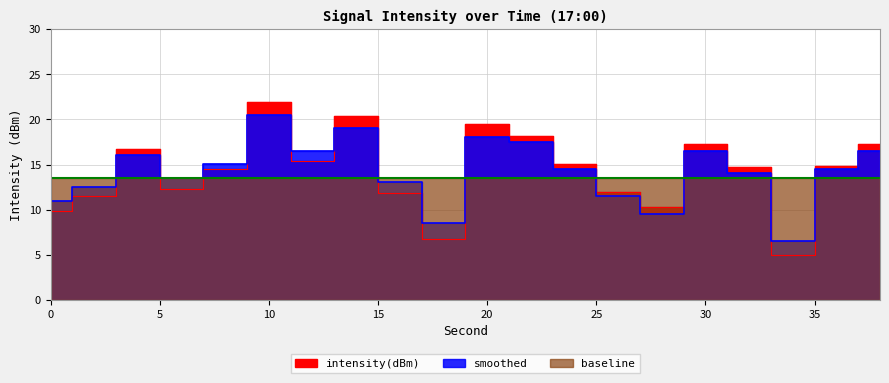

How many values in the intensity(dBm) series are below 14?

8